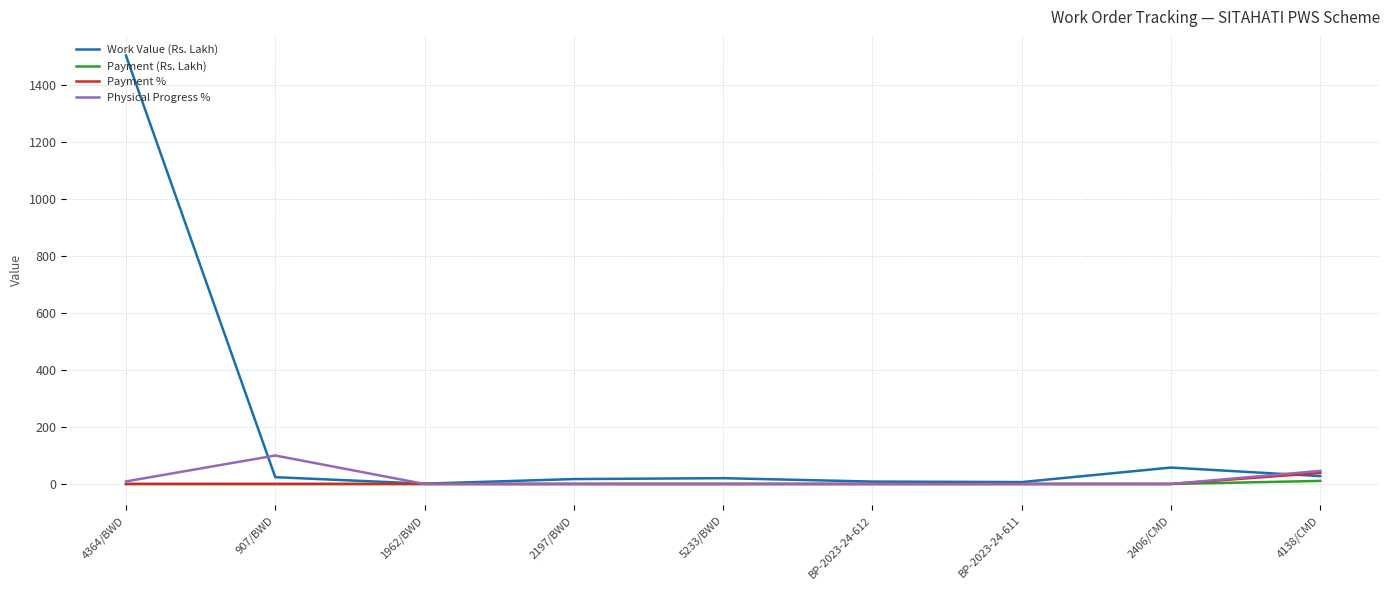

In Work Value (Rs. Lakh), how many points are higher than both neighbors (excluding endpoints)?

2